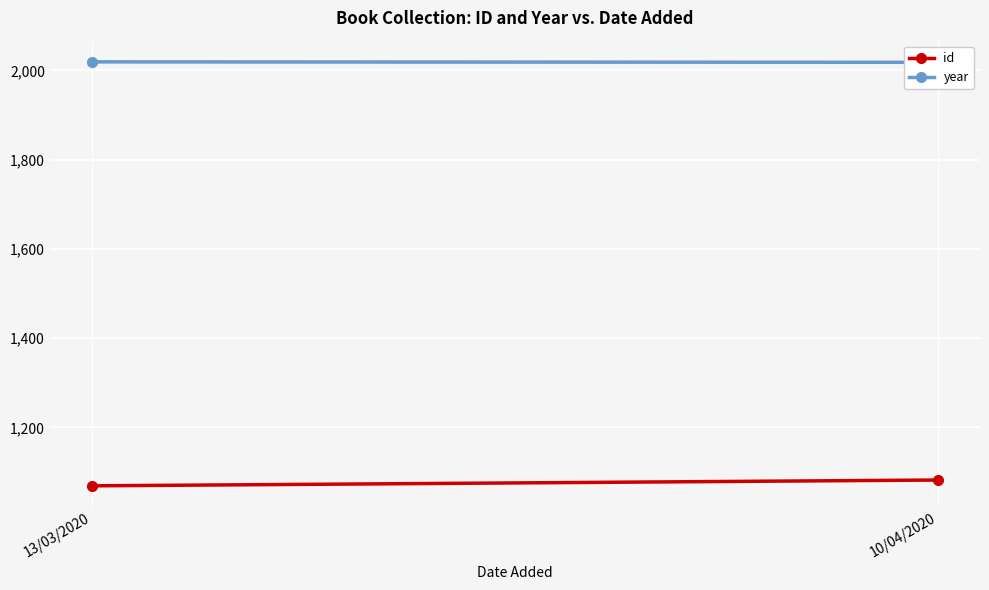

The id series shows 1069 at 13/03/2020. True or false?

True